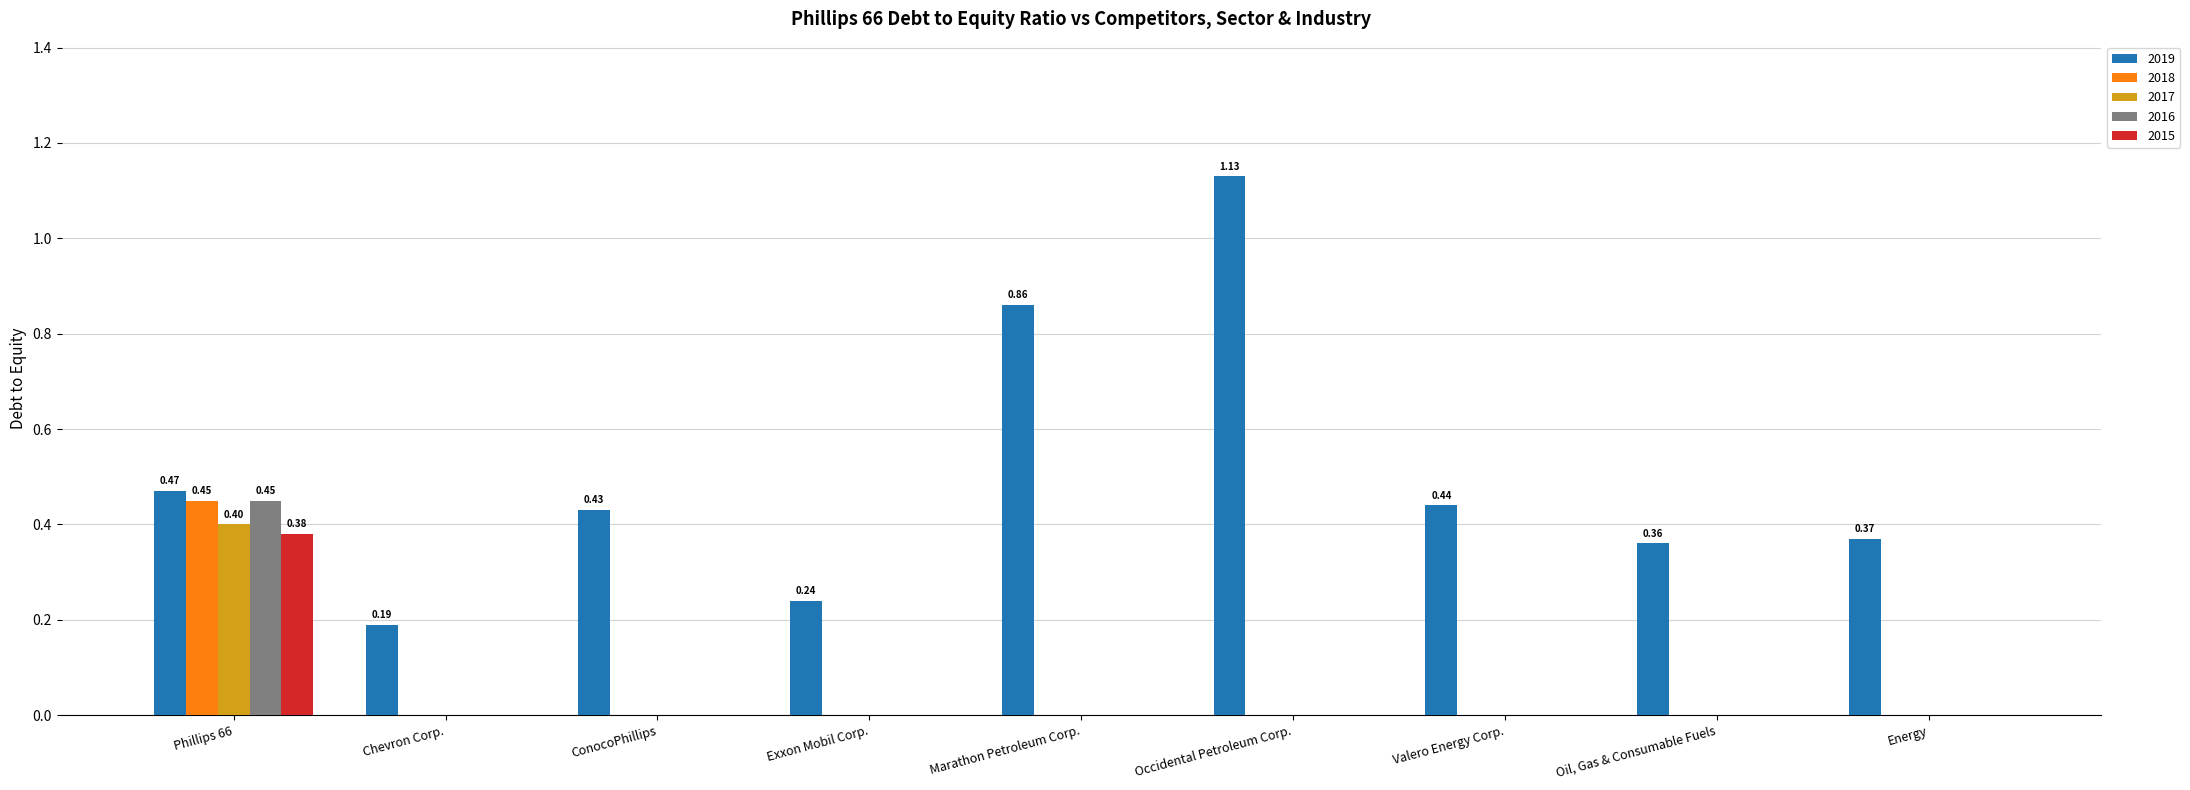

Is the value of 2019 at Marathon Petroleum Corp. greater than the value of 2015 at Exxon Mobil Corp.?

Yes